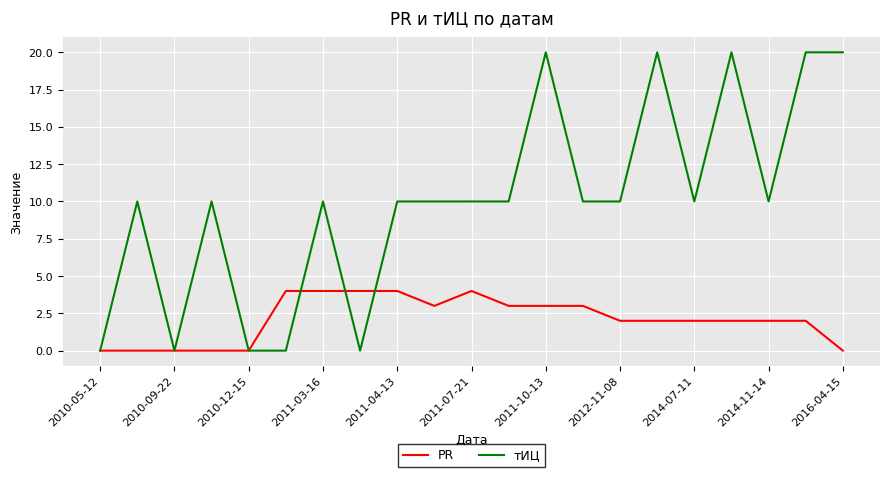

What are all the series names shown in the legend?

PR, тИЦ